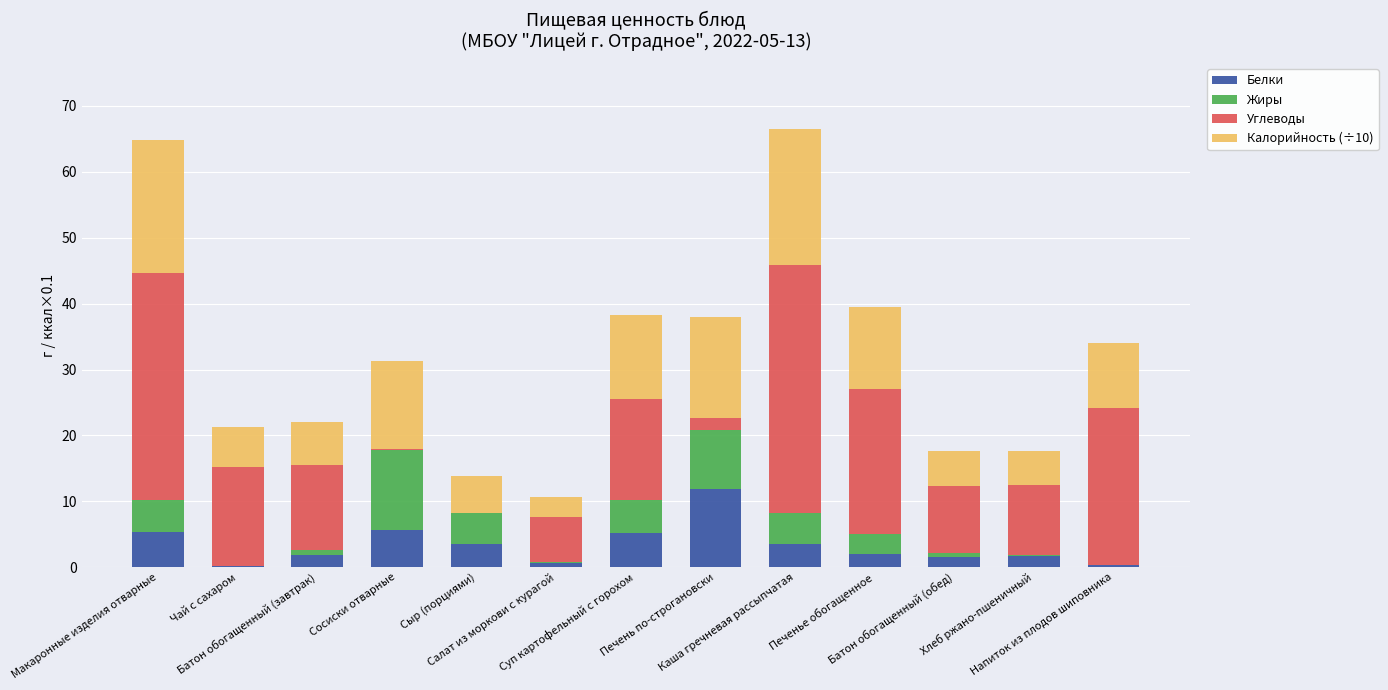

What is the maximum value for Белки?

11.9